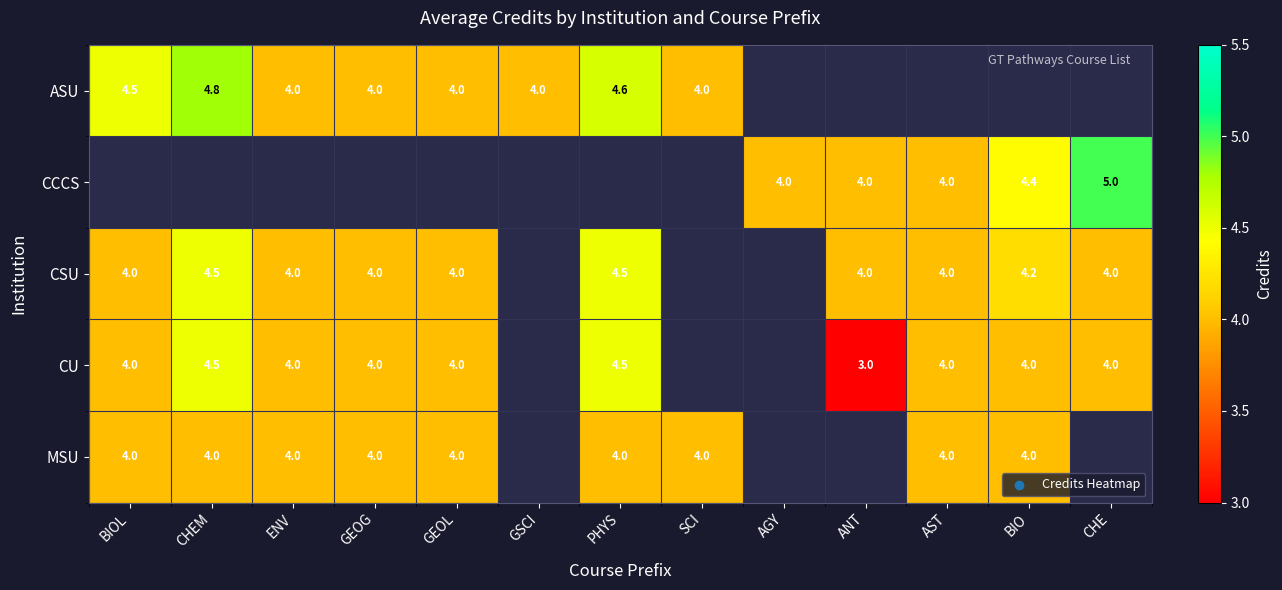

What is the spread (max minus min) of values at CHEM?

0.8